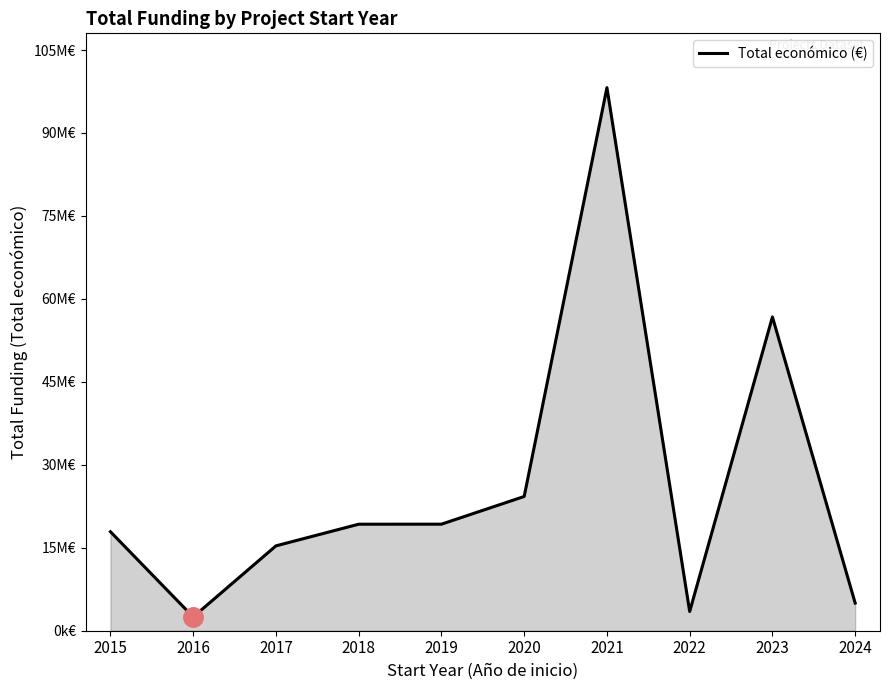

Does the chart display data point markers on the line(s)?

No